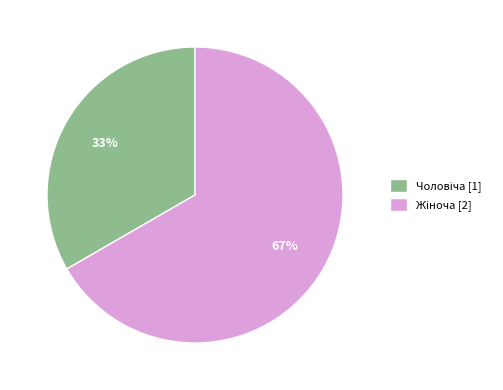

How many segments does this pie chart have?

2